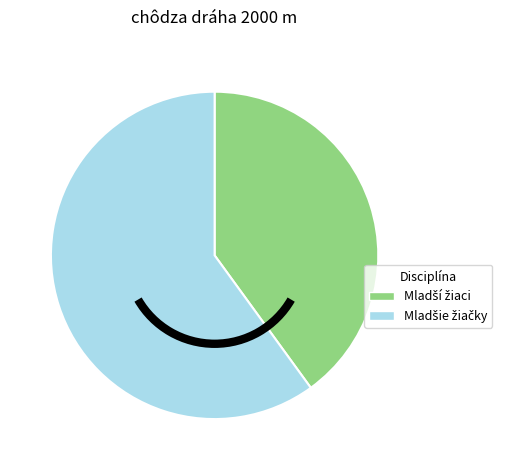

Is there any slice that represents more than half of the pie?

Yes